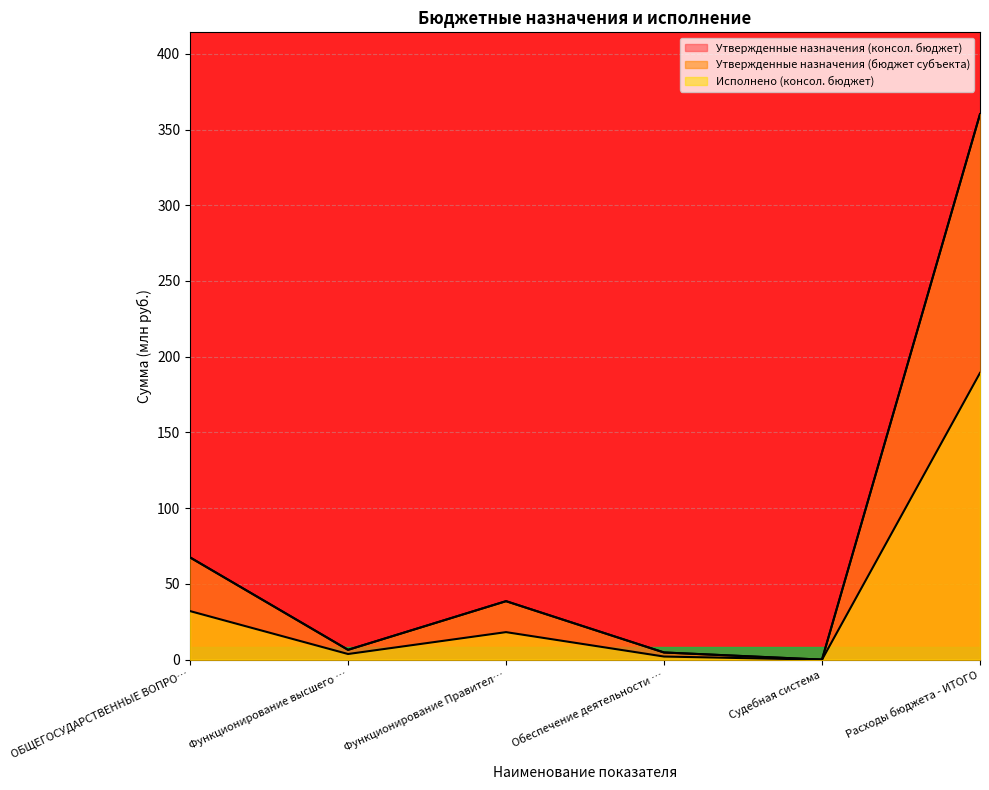

Which series has the largest range (max minus min)?

Утвержденные назначения (консол. бюджет)